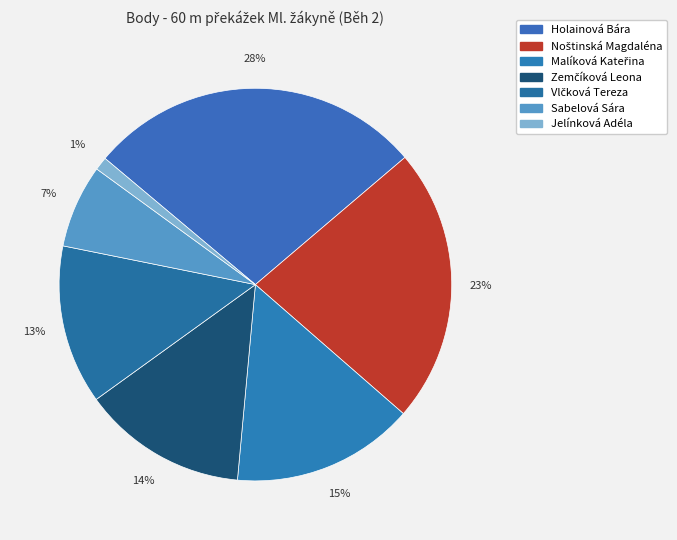

Which category has the smallest portion of the pie?

Jelínková Adéla